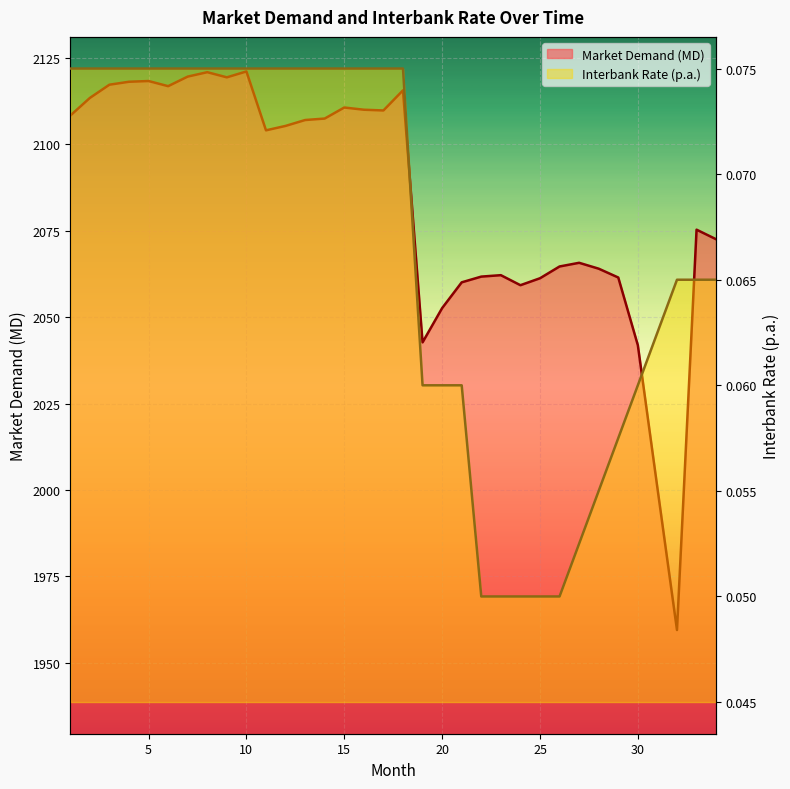

Count the number of data series in this chart.

2